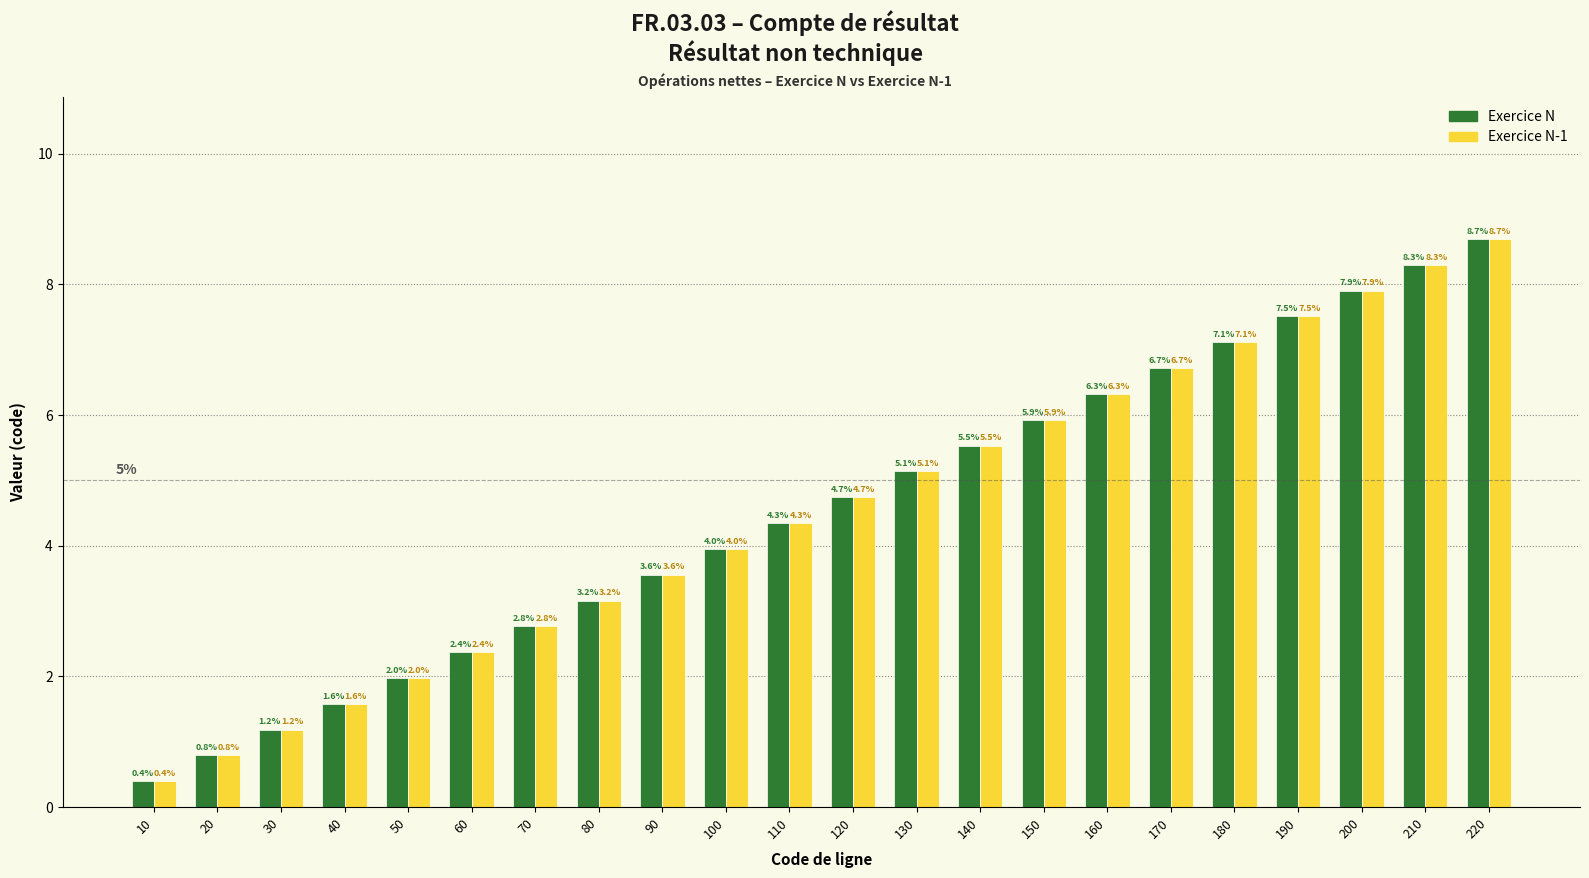

Reading right to left, transcribe all the data shown in this chart.

Exercice N: 8.7	8.3	7.9	7.5	7.1	6.7	6.3	5.9	5.5	5.1	4.7	4.3	4.0	3.6	3.2	2.8	2.4	2.0	1.6	1.2	0.8	0.4
Exercice N-1: 8.7	8.3	7.9	7.5	7.1	6.7	6.3	5.9	5.5	5.1	4.7	4.3	4.0	3.6	3.2	2.8	2.4	2.0	1.6	1.2	0.8	0.4